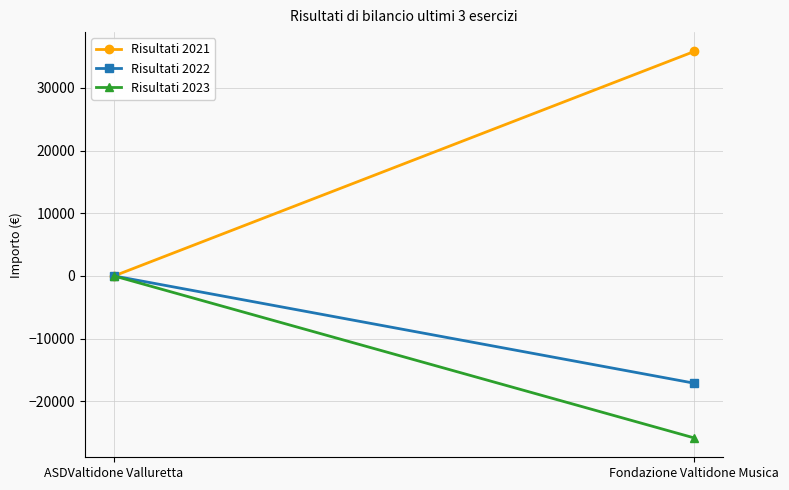

Is it true that Risultati 2021 equals 0 at ASDValtidone Valluretta?

True